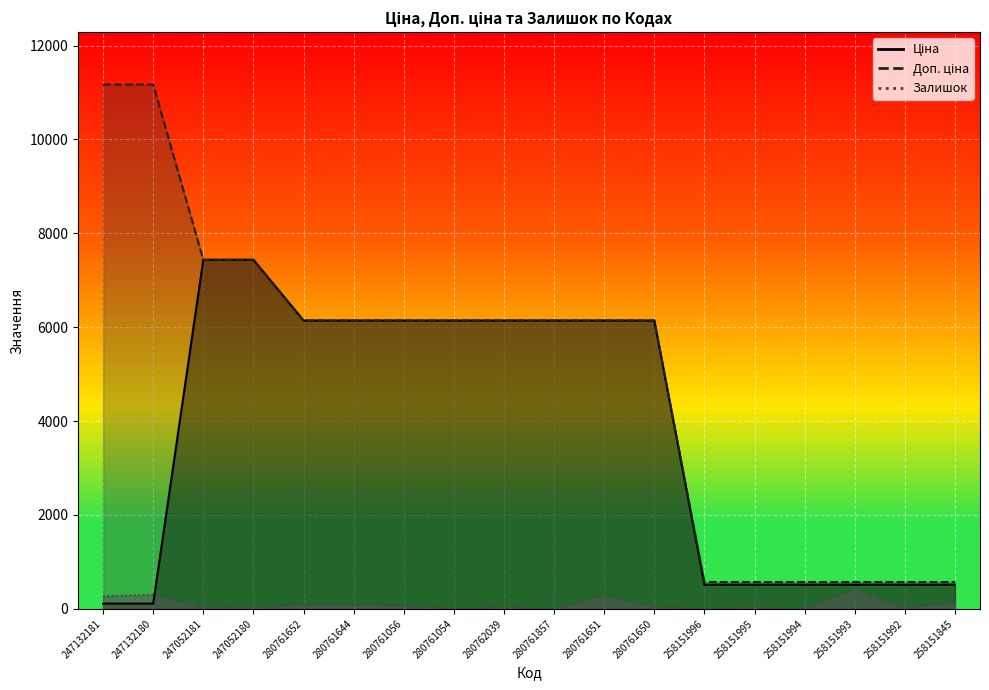

Which category has the lowest value in the Залишок_line series?

280761054